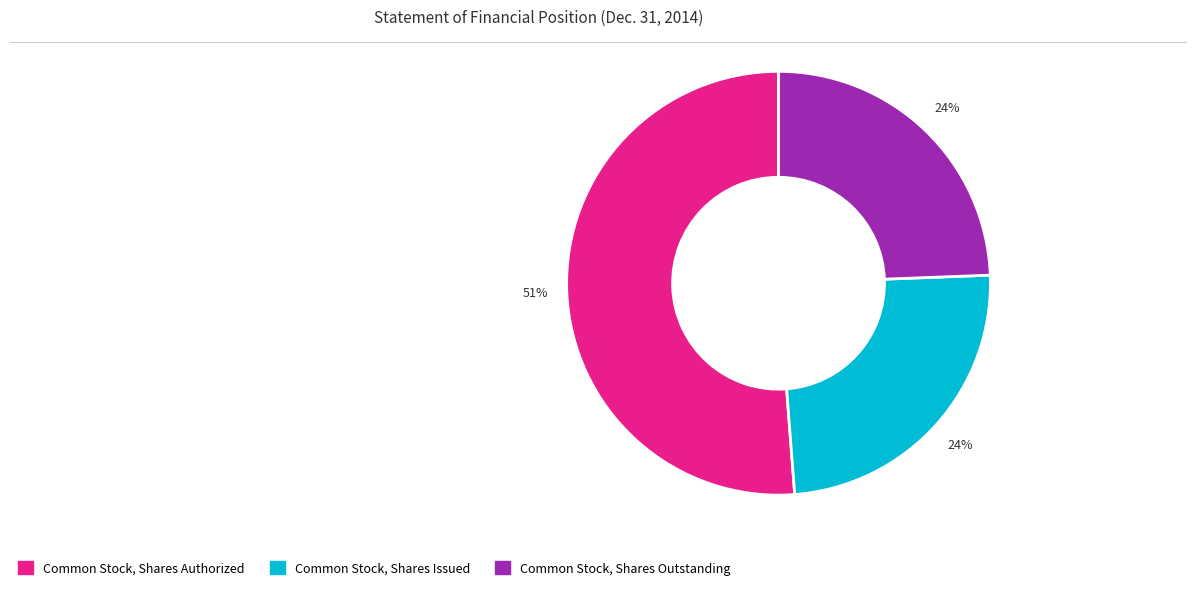

To the nearest percent, what is the combined percentage of Common Stock, Shares Issued and Common Stock, Shares Authorized?

76%